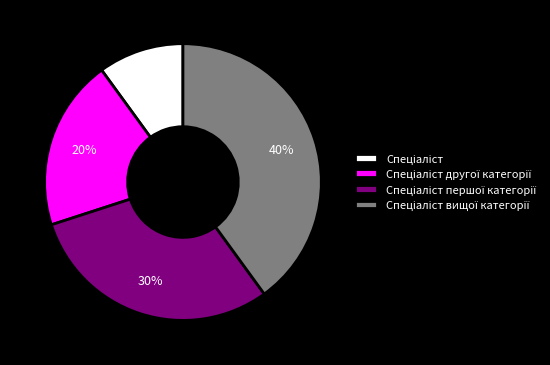

Count the number of slices in the pie.

4